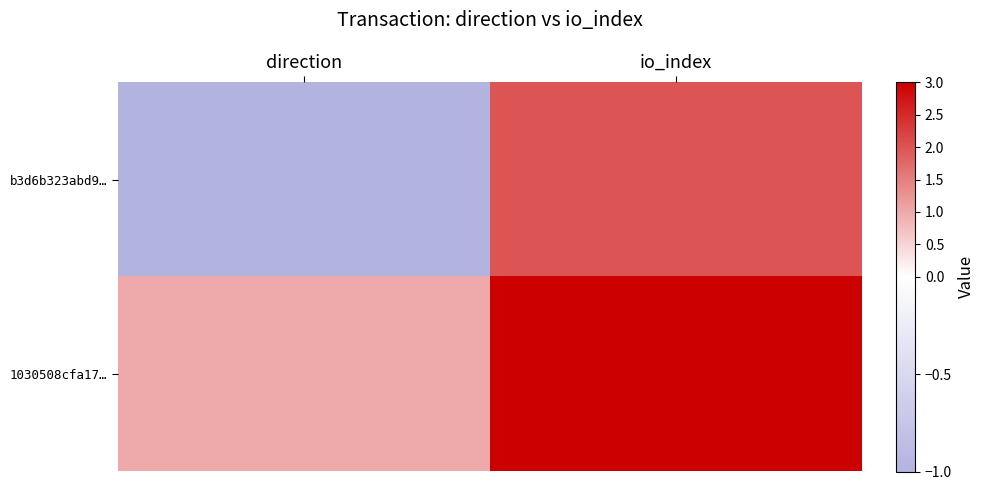

How many distinct data groups are displayed?

2